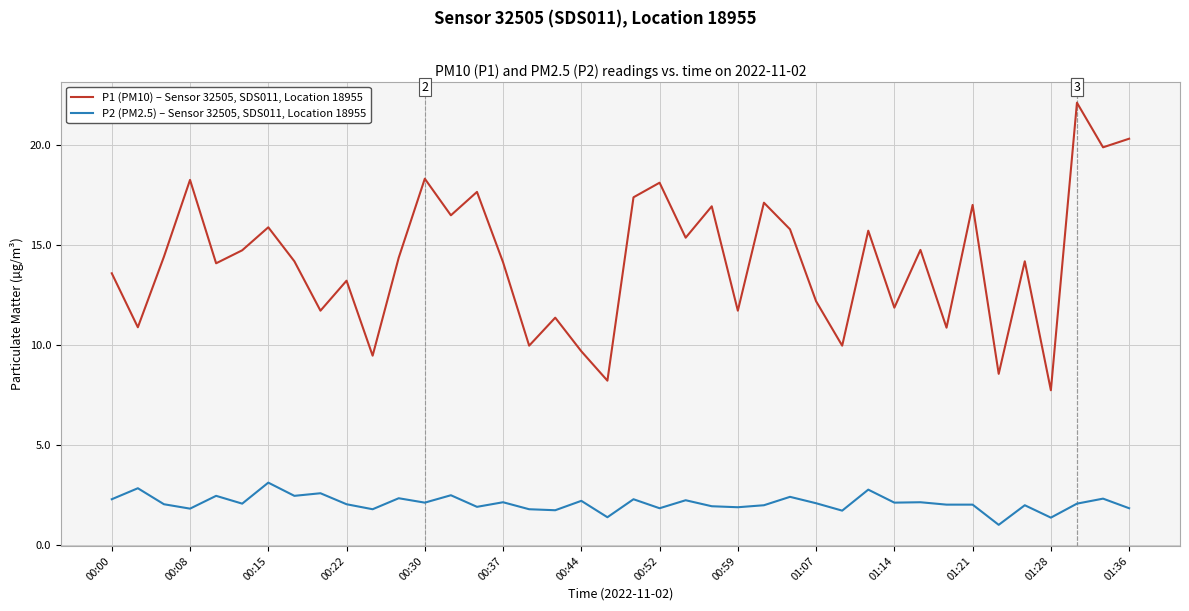

True or false: P2 (PM2.5) – Sensor 32505, SDS011, Location 18955 and P1 (PM10) – Sensor 32505, SDS011, Location 18955 intersect in this chart.

False